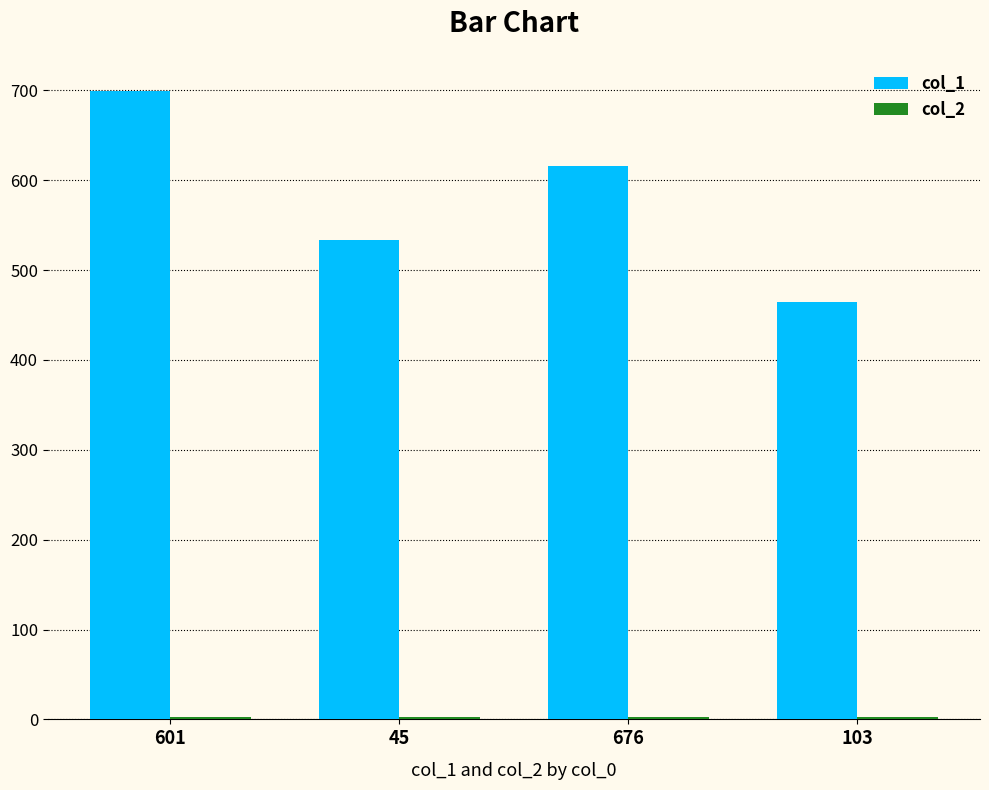

List the labels in order of col_1 value, smallest first.

103, 45, 676, 601